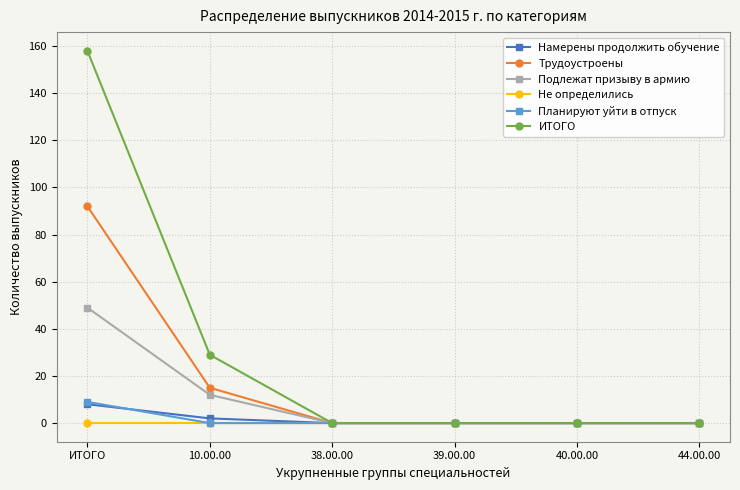

Reading right to left, transcribe all the data shown in this chart.

Намерены продолжить обучение: 44.00.00=0	40.00.00=0	39.00.00=0	38.00.00=0	10.00.00=2	ИТОГО=8
Трудоустроены: 44.00.00=0	40.00.00=0	39.00.00=0	38.00.00=0	10.00.00=15	ИТОГО=92
Подлежат призыву в армию: 44.00.00=0	40.00.00=0	39.00.00=0	38.00.00=0	10.00.00=12	ИТОГО=49
Не определились: 44.00.00=0	40.00.00=0	39.00.00=0	38.00.00=0	10.00.00=0	ИТОГО=0
Планируют уйти в отпуск: 44.00.00=0	40.00.00=0	39.00.00=0	38.00.00=0	10.00.00=0	ИТОГО=9
ИТОГО: 44.00.00=0	40.00.00=0	39.00.00=0	38.00.00=0	10.00.00=29	ИТОГО=158